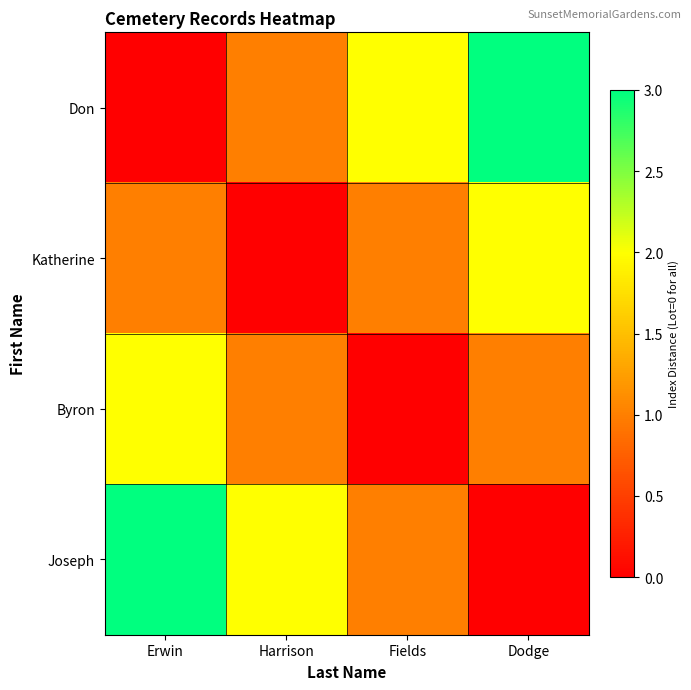

How many series are shown in this chart?

4